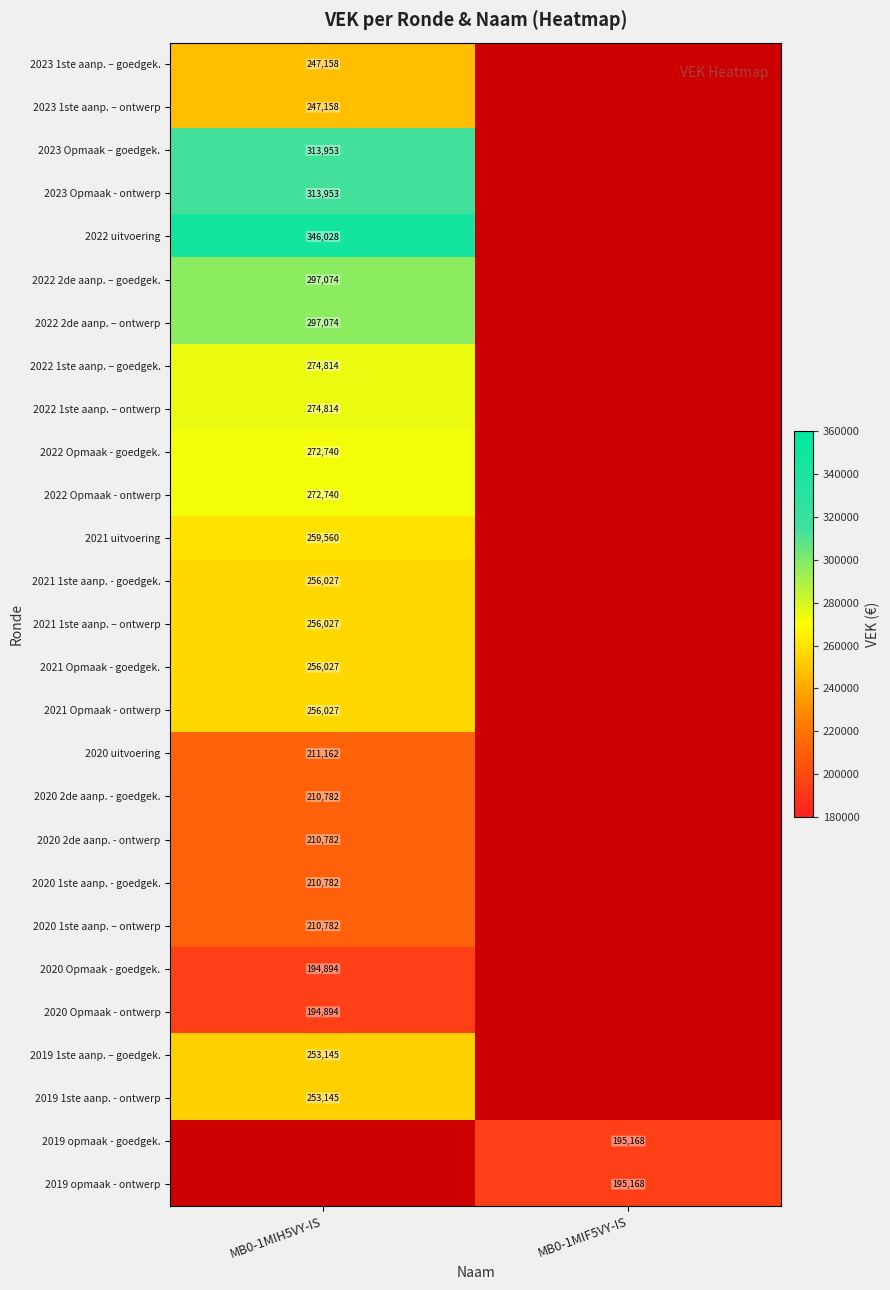

True or false: 2022 1ste aanp. – goedgek. has a value of 446173 at MB0-1MIH5VY-IS.

False